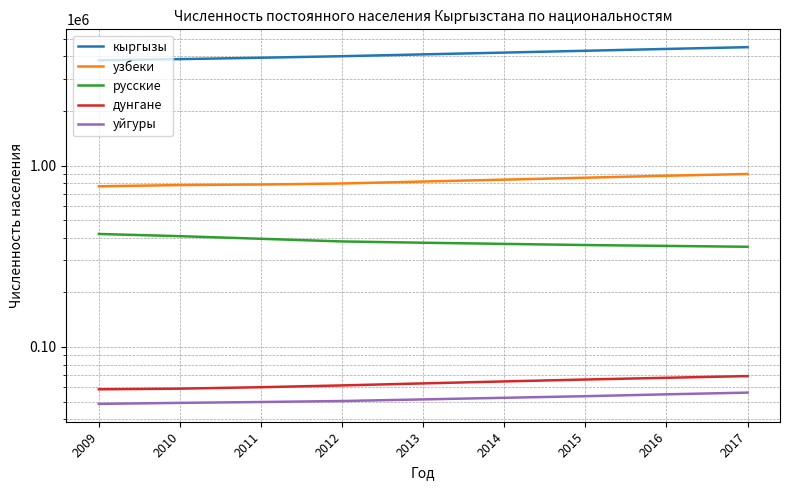

Where does the узбеки series first go above 816219?

2014